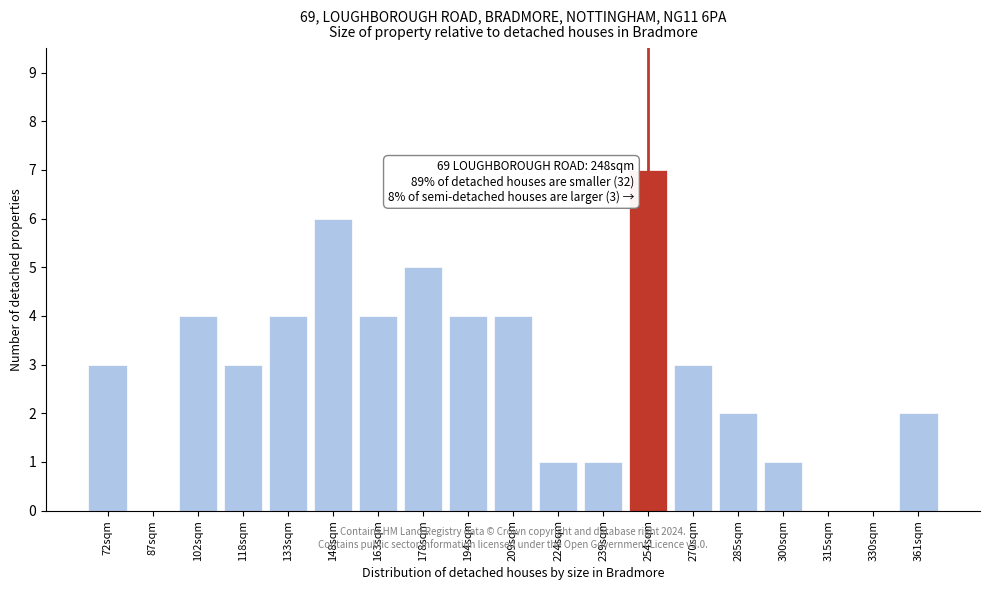

Reading left to right, what are all the values shown in this chart?

72sqm=3	87sqm=0	102sqm=4	118sqm=3	133sqm=4	148sqm=6	163sqm=4	178sqm=5	194sqm=4	209sqm=4	224sqm=1	239sqm=1	254sqm=7	270sqm=3	285sqm=2	300sqm=1	315sqm=0	330sqm=0	361sqm=2